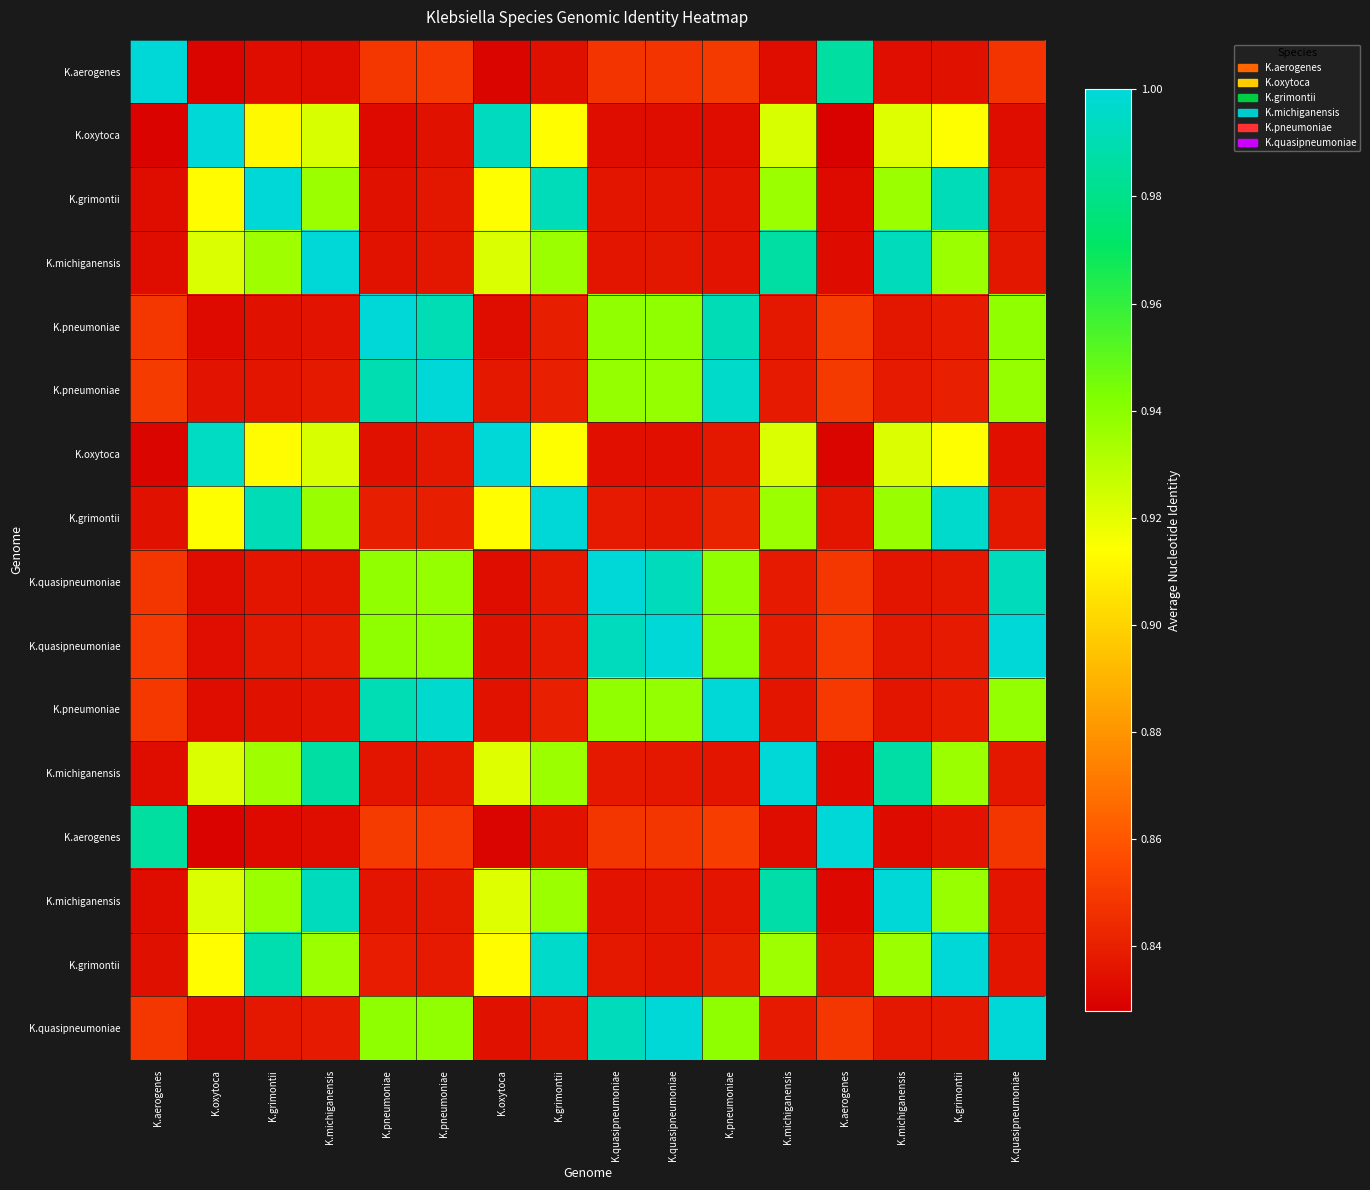

What is the minimum value shown in the chart?

0.8